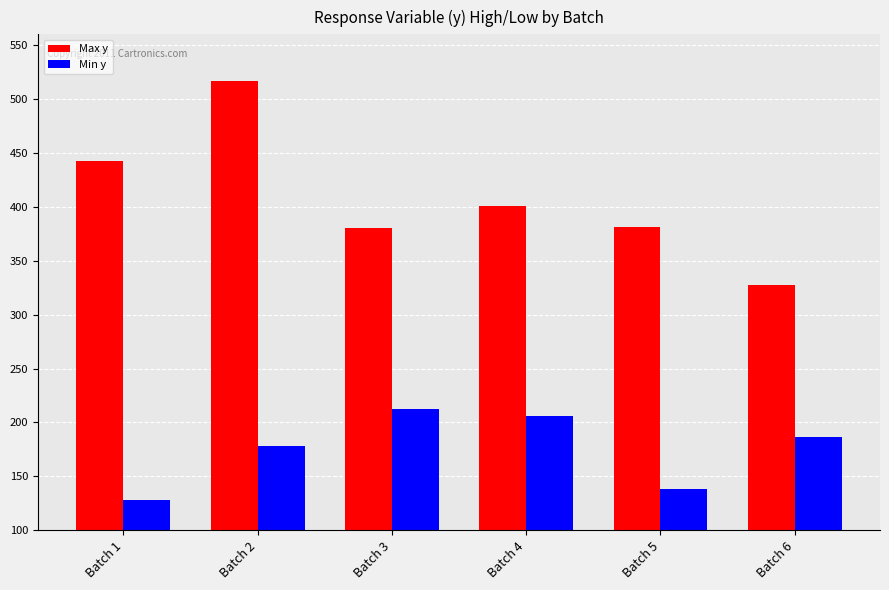

What is the sum of all Min y values?

1049.6